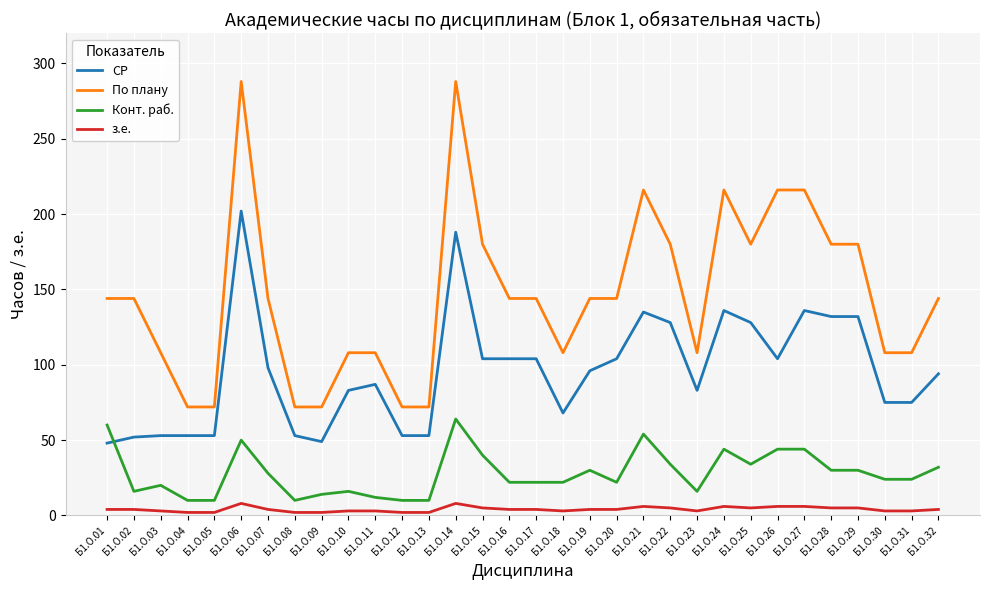

What is the total value across all series at Б1.О.27?

402